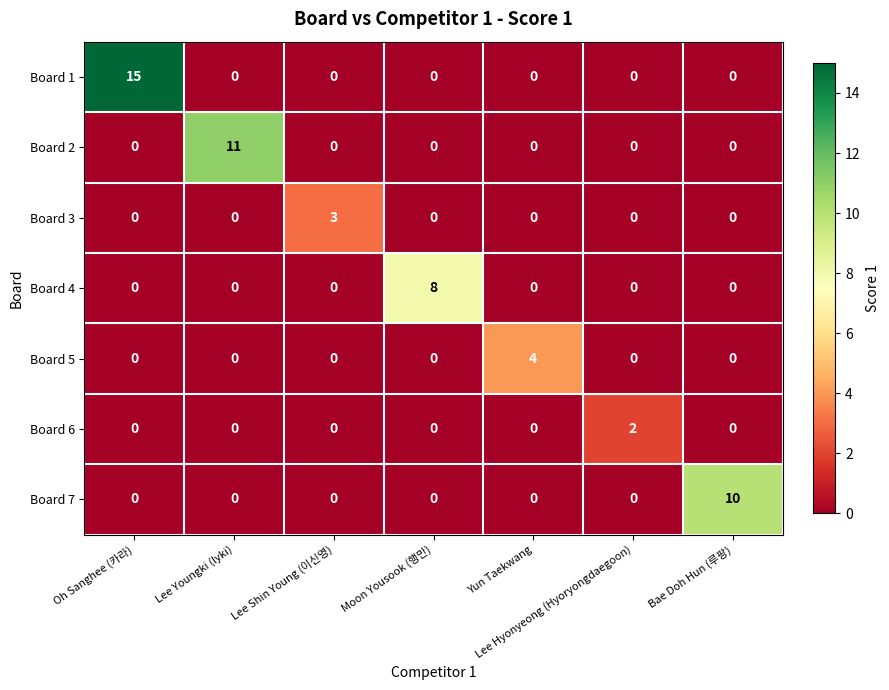

How many categories are shown in the chart?

7